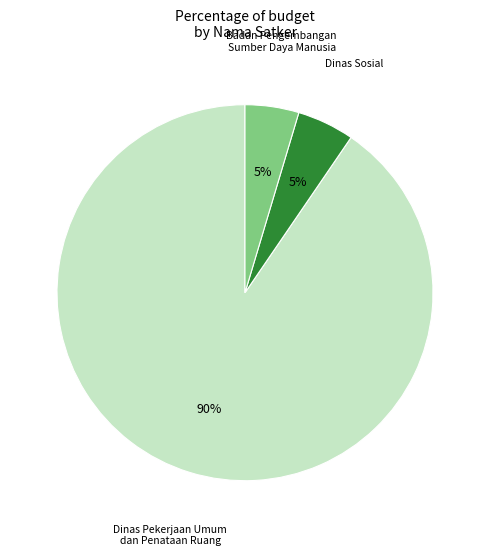

How many segments does this pie chart have?

3